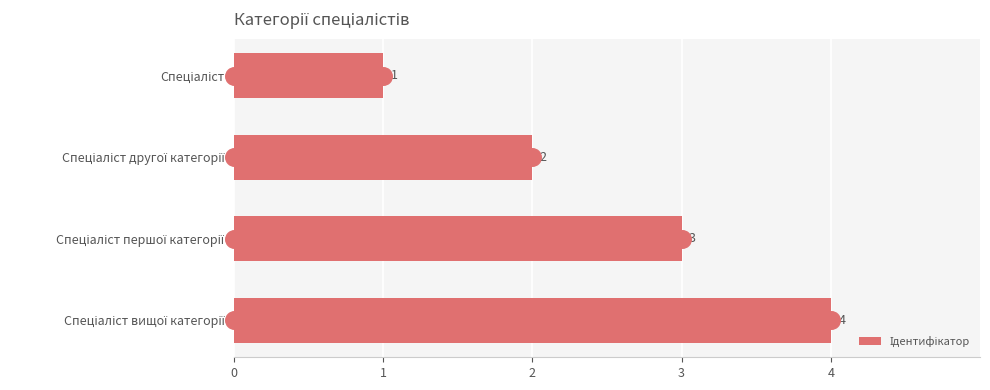

Which has a higher value, Спеціаліст вищої категорії or Спеціаліст другої категорії?

Спеціаліст вищої категорії